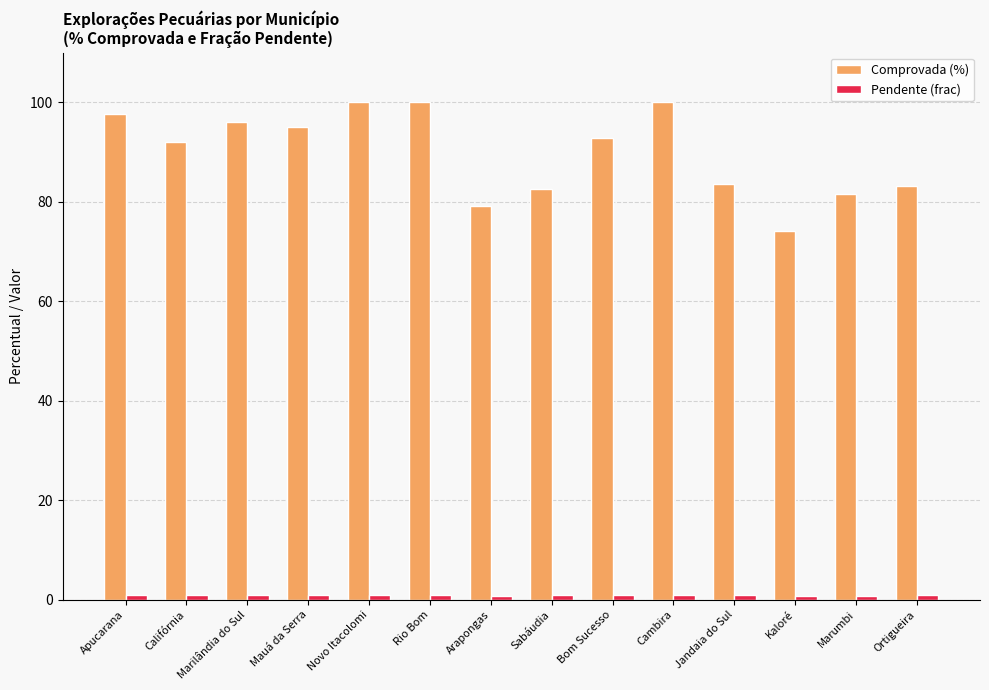

Does the chart contain stacked bars?

No